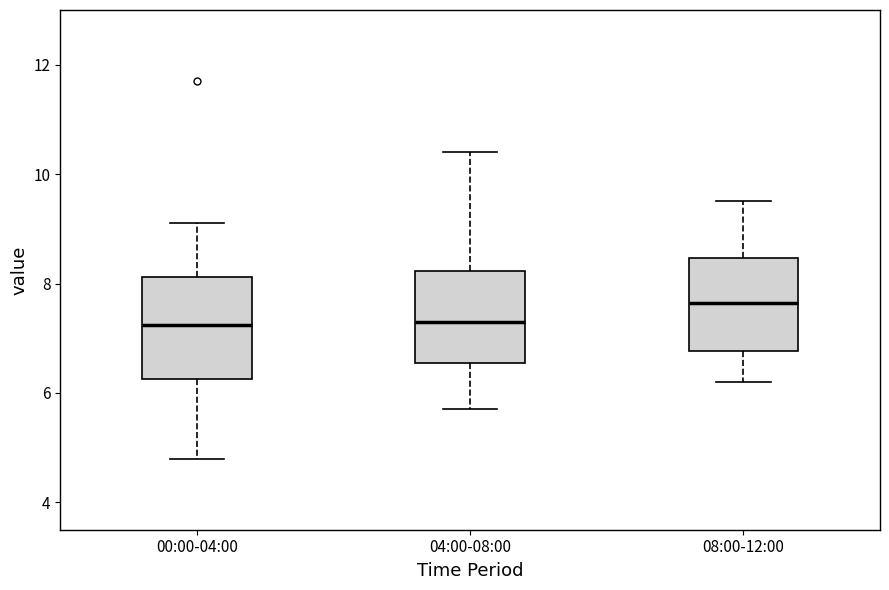

Which box has the highest median line?

08:00-12:00